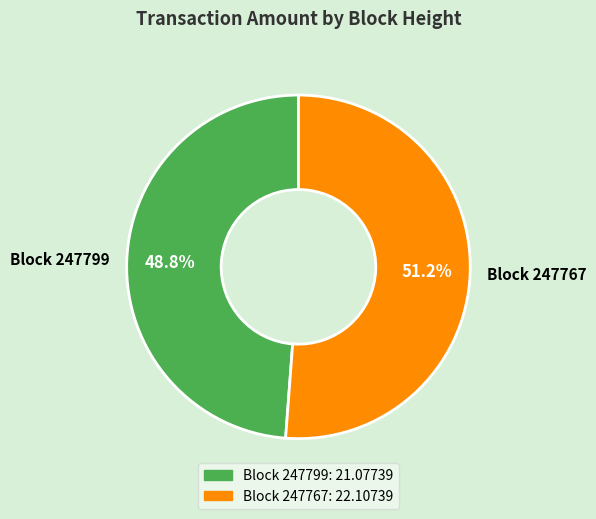

Rank the categories by value from highest to lowest.

Block 247767, Block 247799